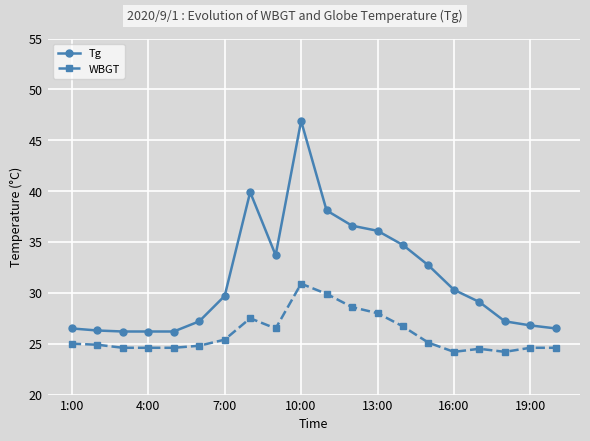

What is the value of the WBGT point at the 19th from the left?

24.6